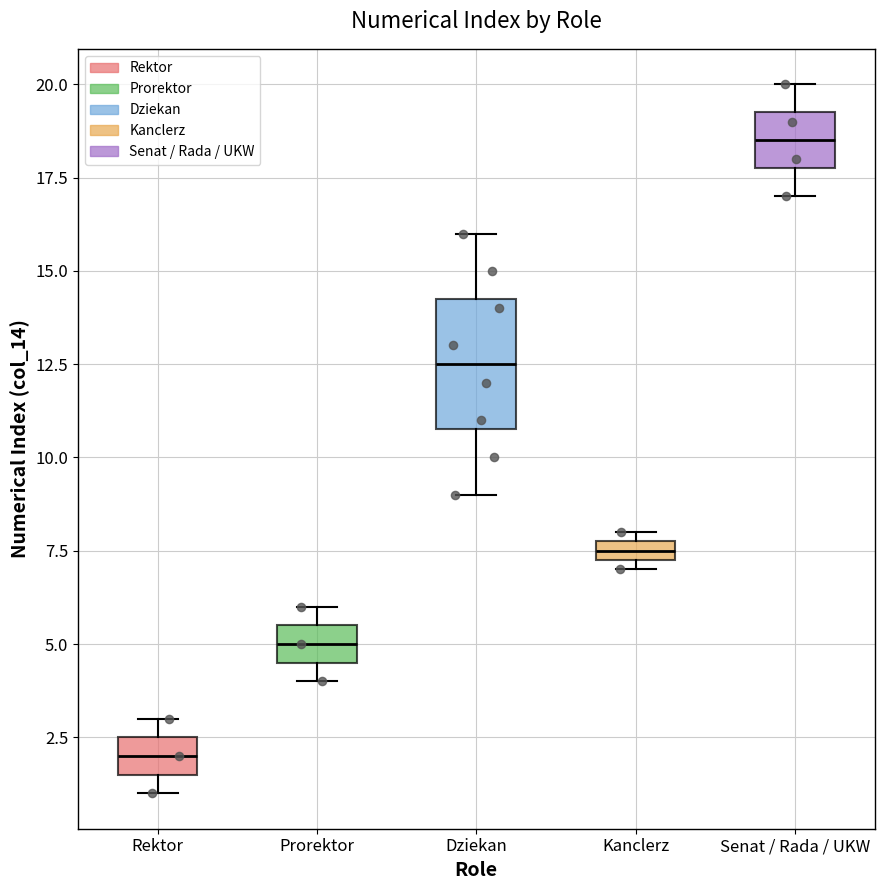

Comparing the boxes themselves (not the whiskers), which one is the tallest?

Dziekan